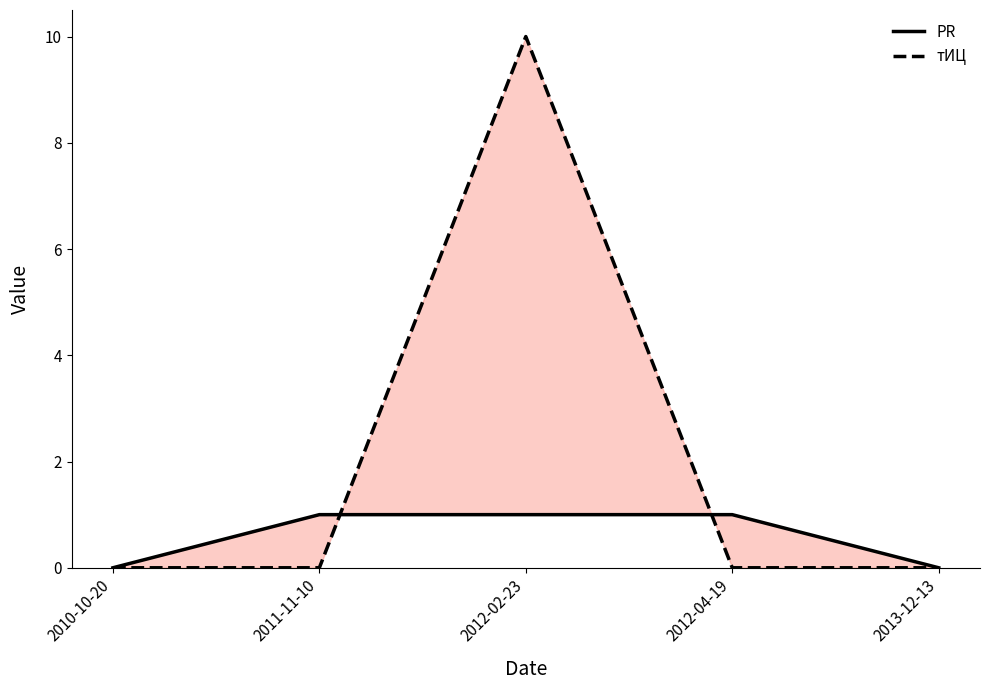

Reading right to left, what are all the values shown in this chart?

PR: 2013-12-13=0	2012-04-19=1	2012-02-23=1	2011-11-10=1	2010-10-20=0
тИЦ: 2013-12-13=0	2012-04-19=0	2012-02-23=10	2011-11-10=0	2010-10-20=0